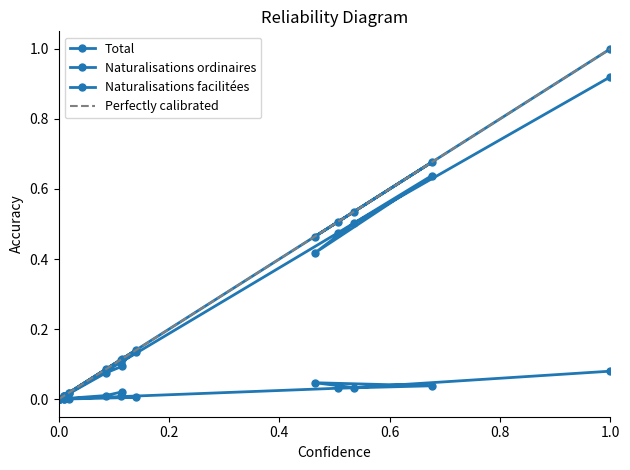

How many values in the Naturalisations facilitées series exceed 0?

11